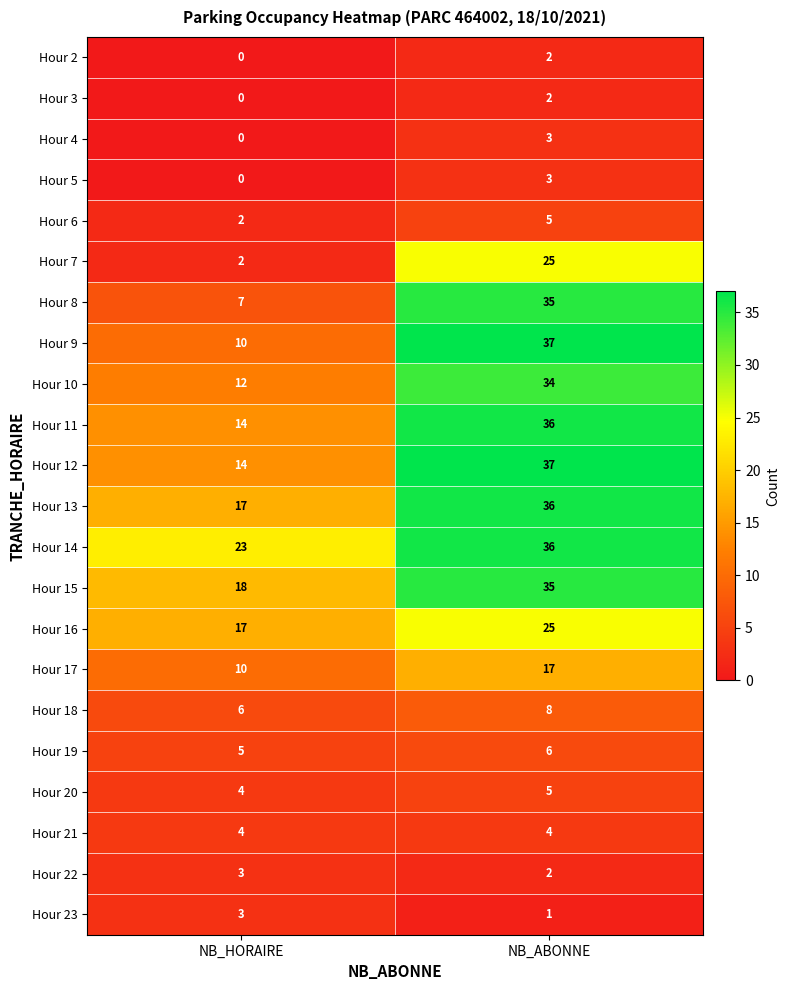

What is the sum of all Hour 12 values?

51